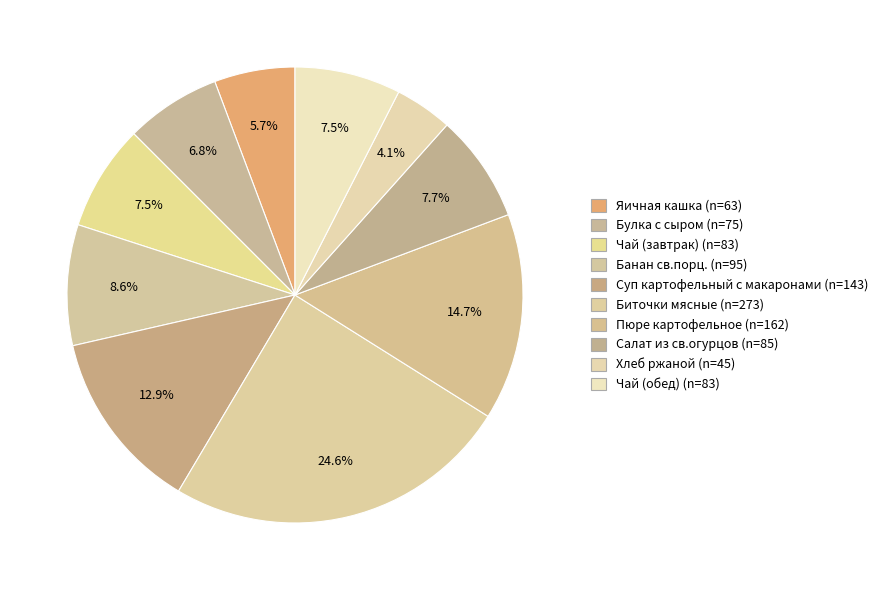

The Суп картофельный с макаронами slice represents 13% of the pie. True or false?

True